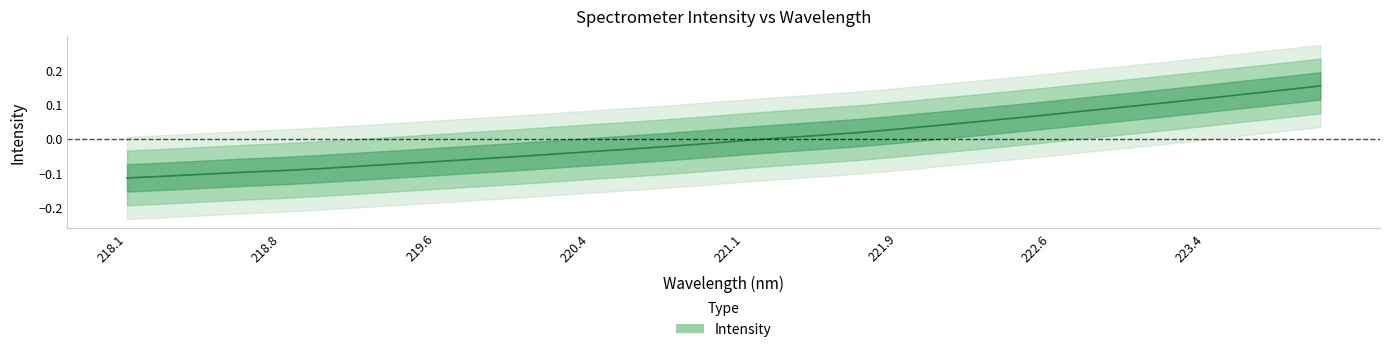

What is the smallest value displayed?

-0.1